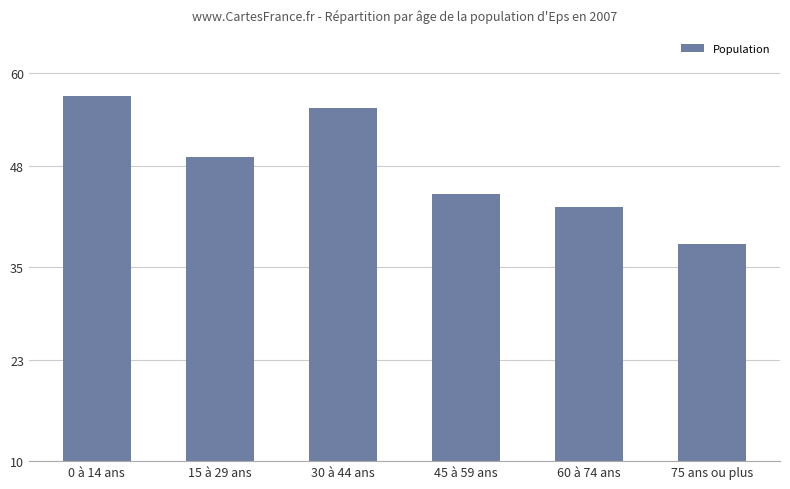

What is the average value?

47.8